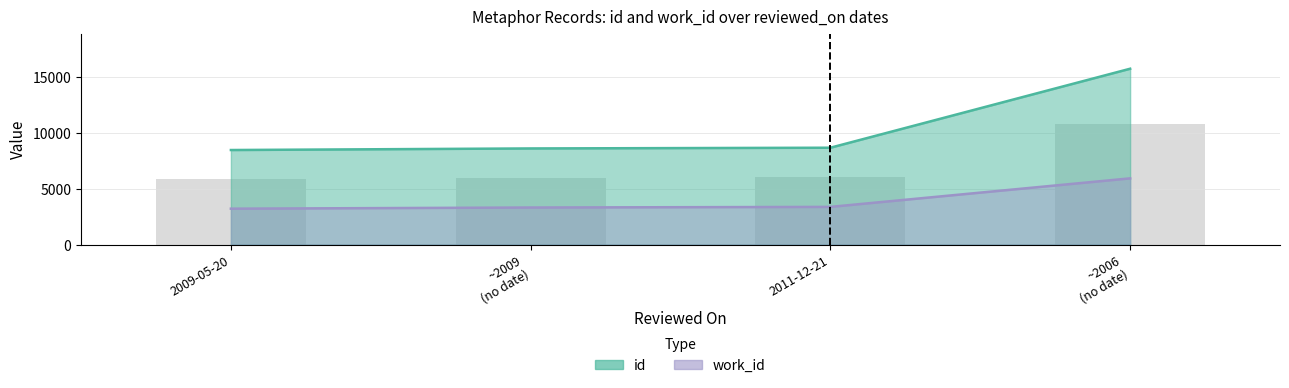

List the series in order of their peak value, highest first.

id, work_id